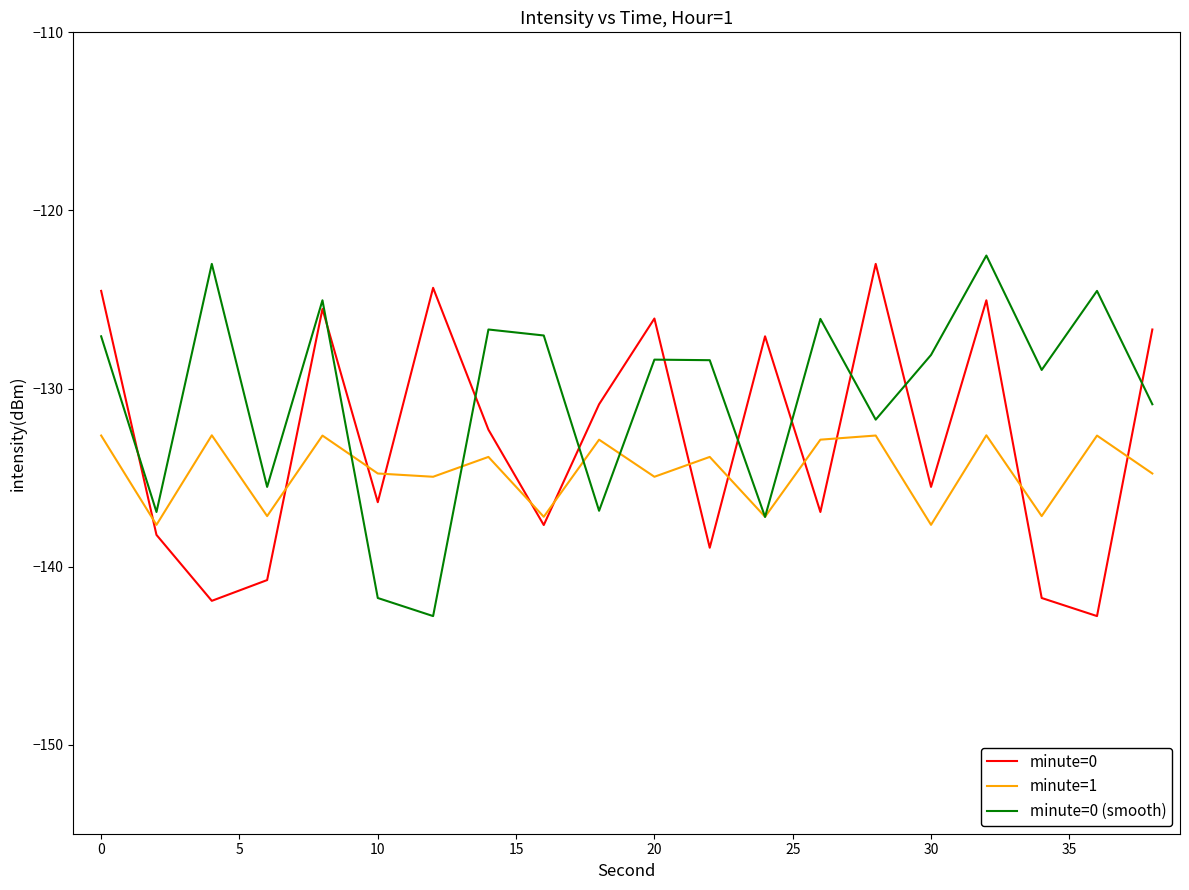

What is the difference between the second highest and minimum values in the minute=1 series?

5.0